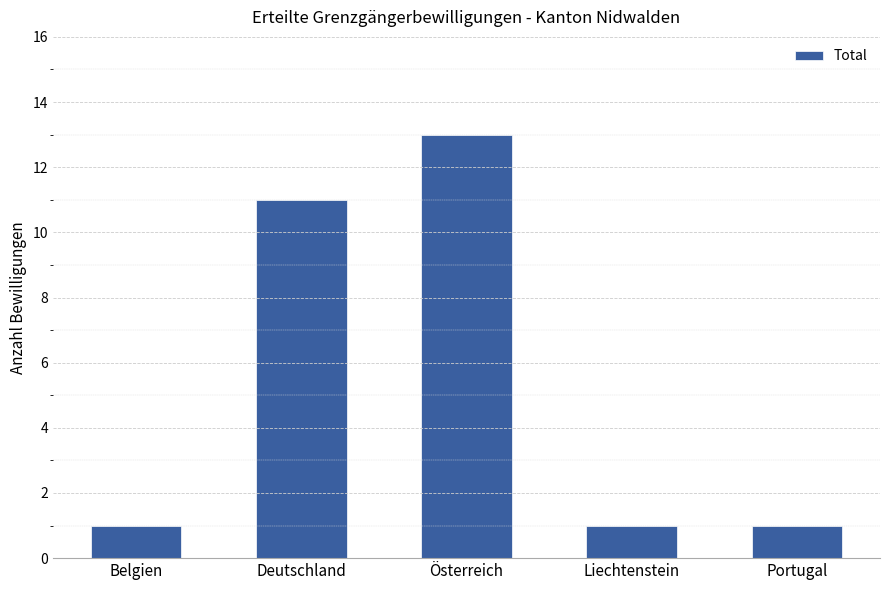

What is the smallest value displayed?

1